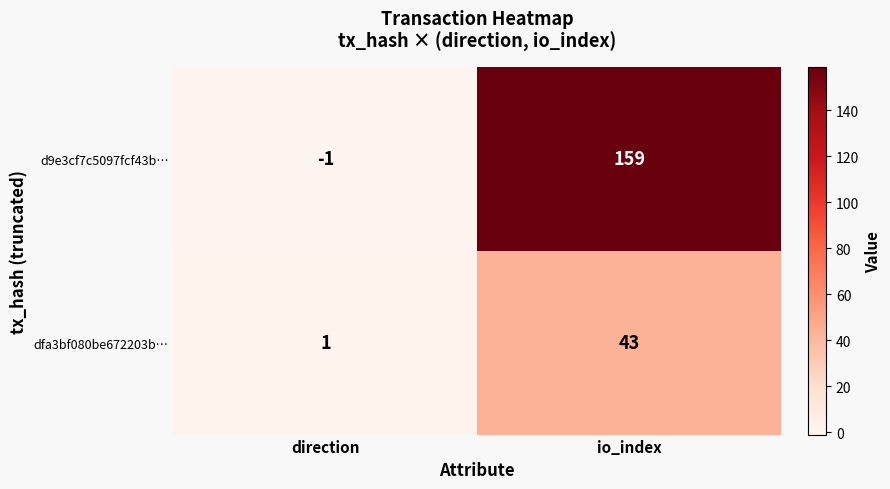

Is it true that d9e3cf7c5097fcf43b… equals -1 at direction?

True